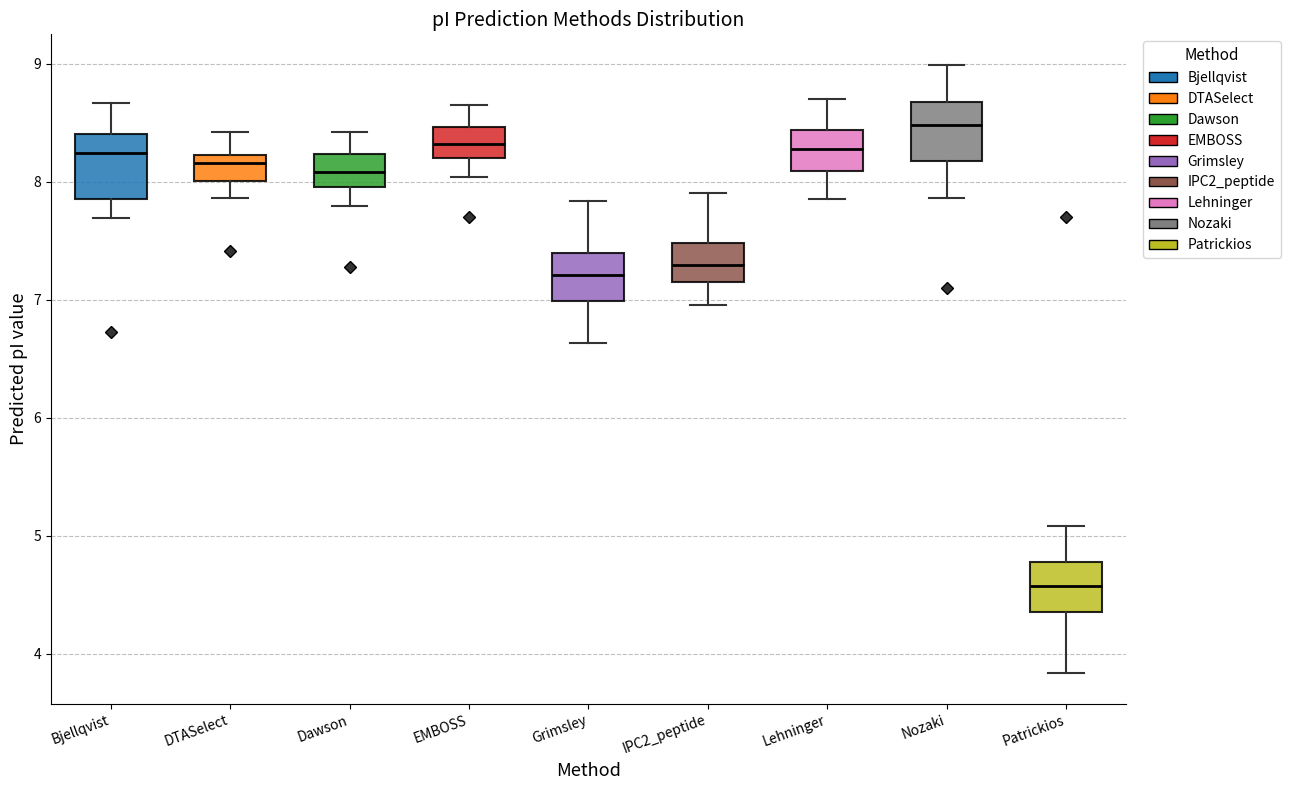

Where is the lower edge of the box for Lehninger on the y-axis? The values are not printed on the chart, so give them approximately, as read against the axis.

8.1